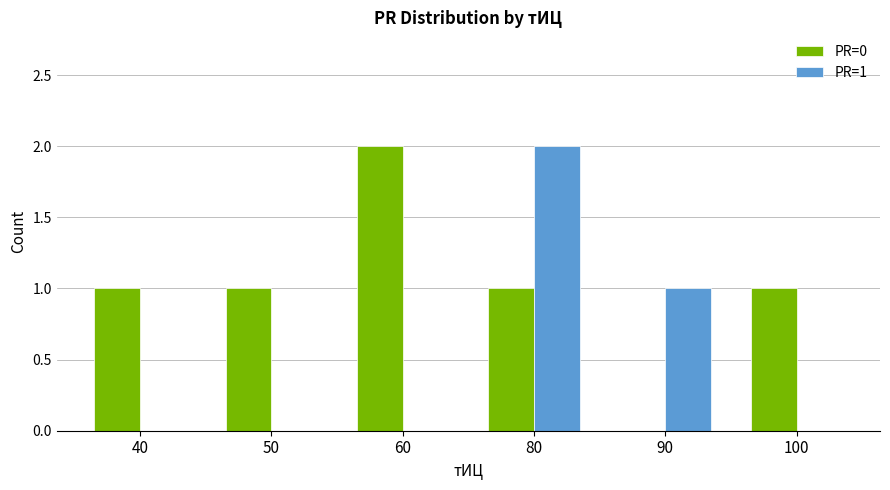

How many groups of bars are there?

6